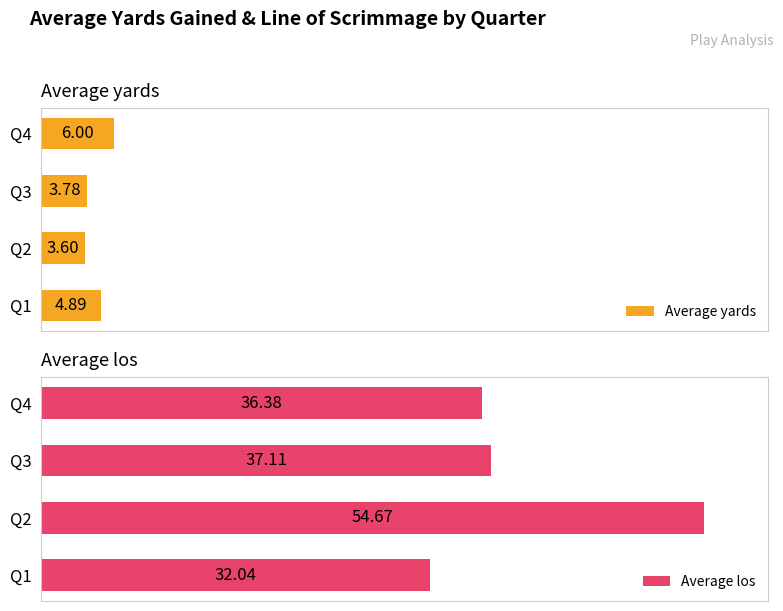

Rank the categories by Average yards value from highest to lowest.

Q4, Q1, Q3, Q2